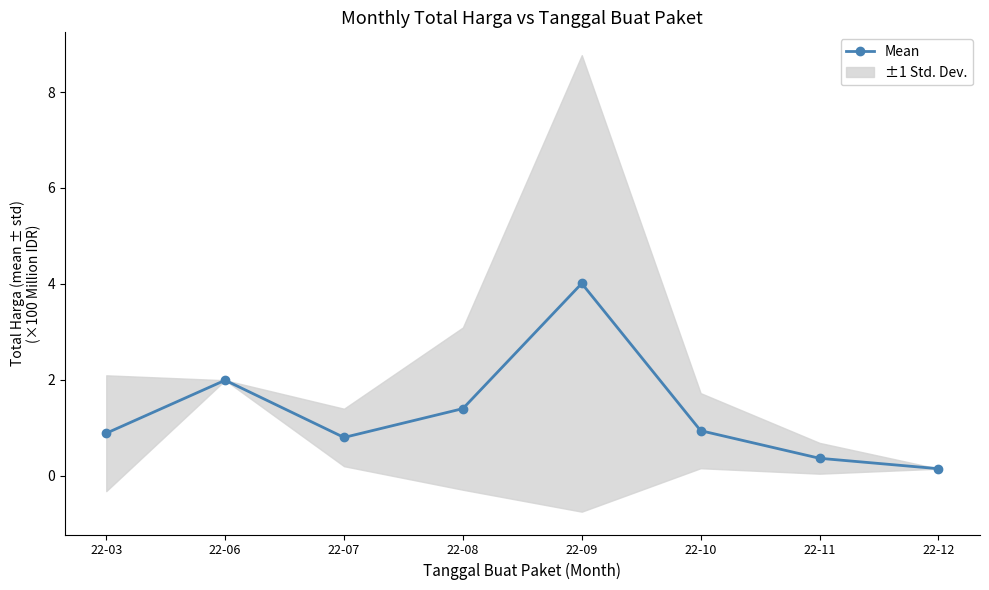

Does the chart have visible grid lines?

No